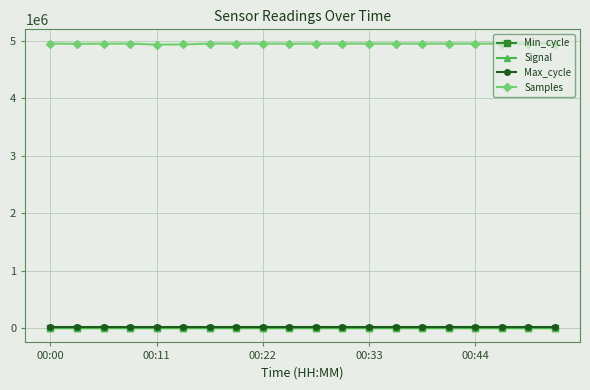

Which series has the widest spread of values?

Samples